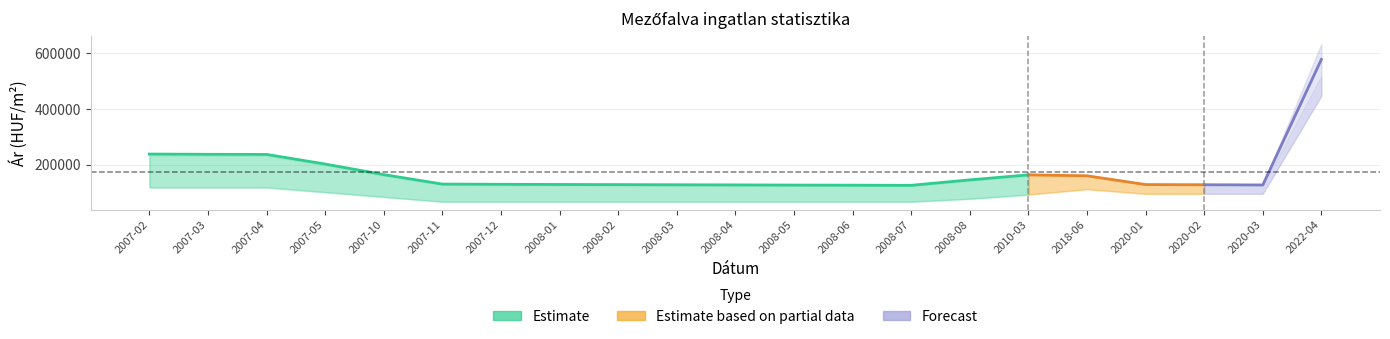

Is the value of Átlagos négyzetméter ár at 2008-04 greater than the value of Szórás felső határ at 2008-02?

No